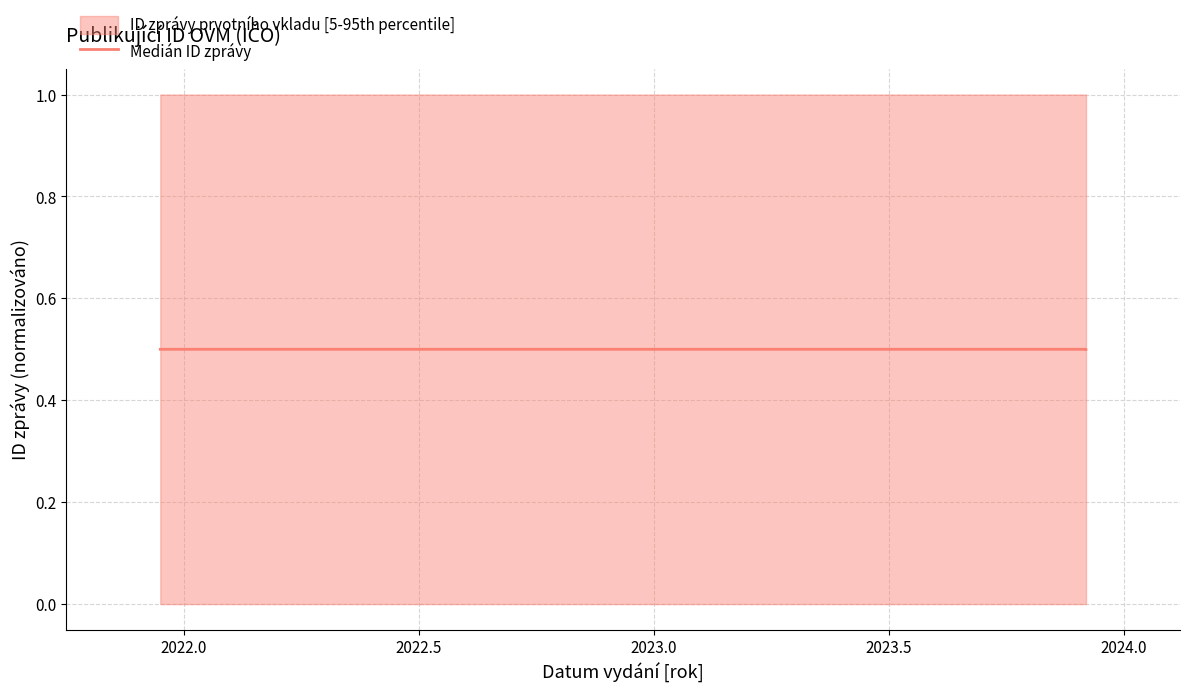

How many lines are shown in the chart?

1